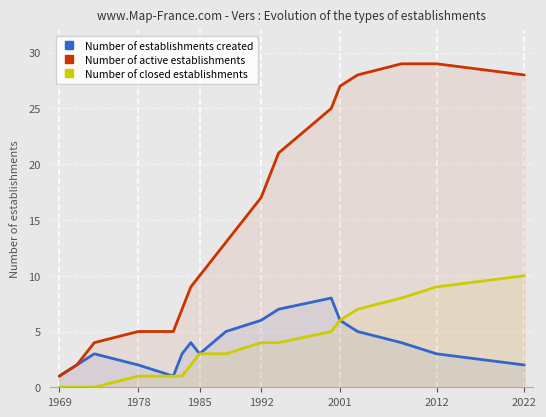

Count the number of categories in the chart.

17